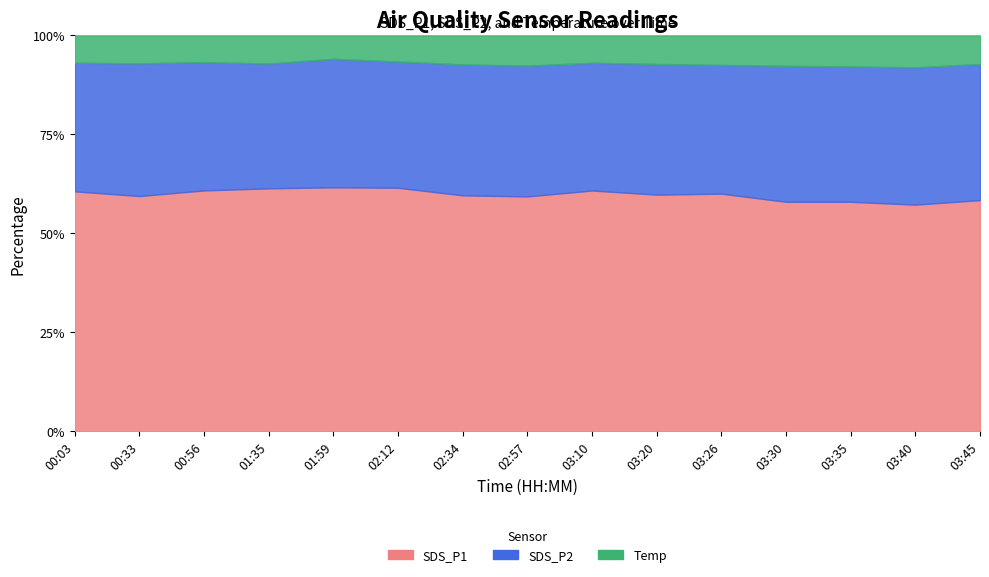

How many interior local valleys does the SDS_P1 series have?

4